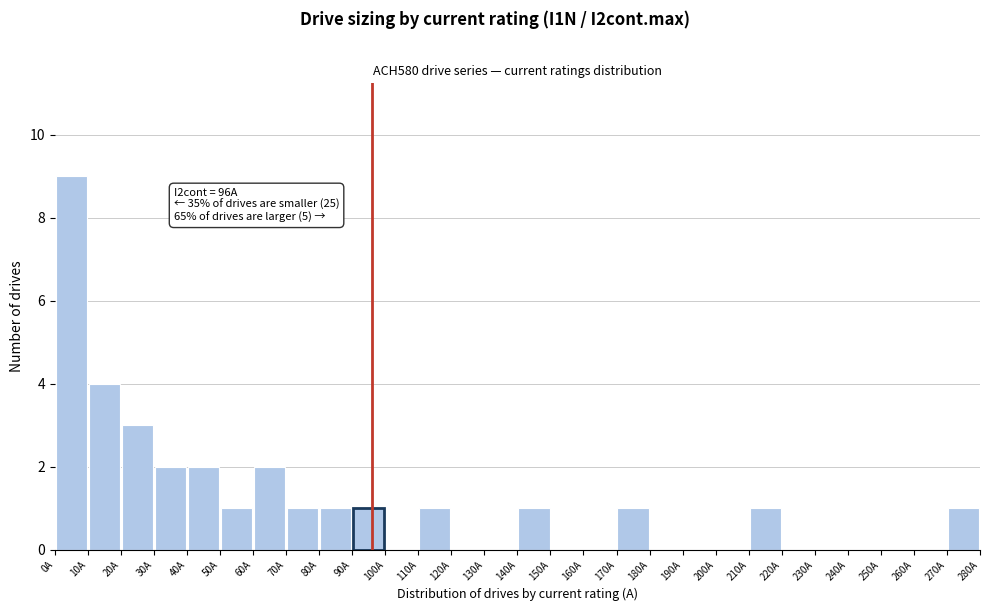

Which range on the x-axis has the tallest bar?

0 to 10